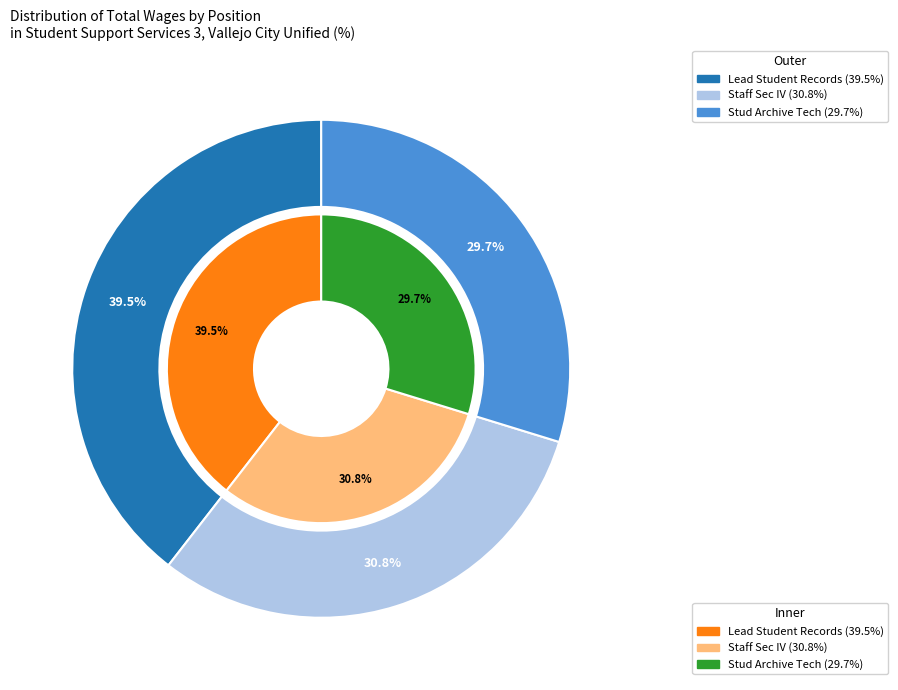

Count the number of slices in the pie.

3